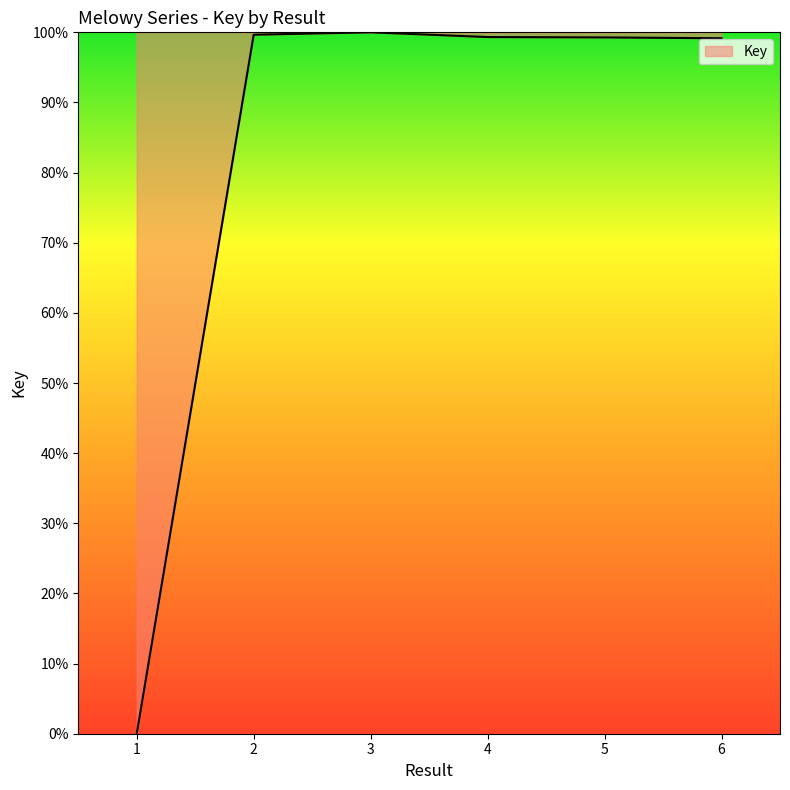

How many values are above zero?

5